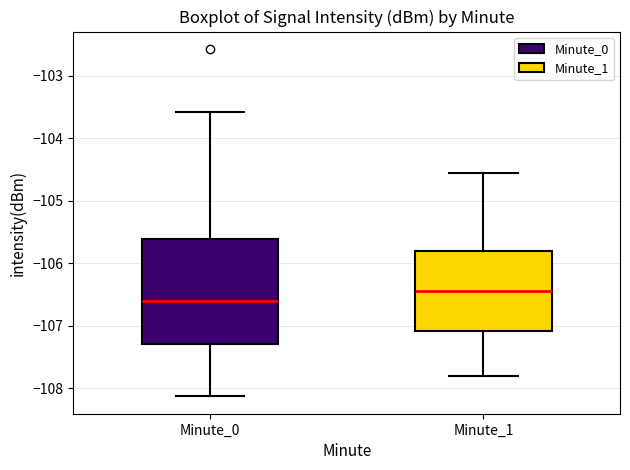

Reading left to right, transcribe this box plot: for each box, give where its median line is, the range the box spans, and where its two whiskers end, as read against the y-axis. The values are not printed on the chart, so give them approximately, as read against the axis.

Minute_0: median -106.6, box -107.3 to -105.6, whiskers -108.1 to -103.6
Minute_1: median -106.4, box -107.1 to -105.8, whiskers -107.8 to -104.6